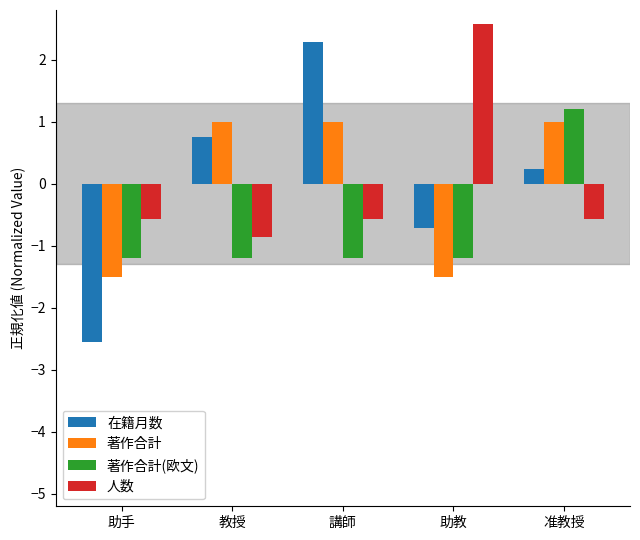

The 著作合計(欧文) series shows 1.7 at 准教授. True or false?

False